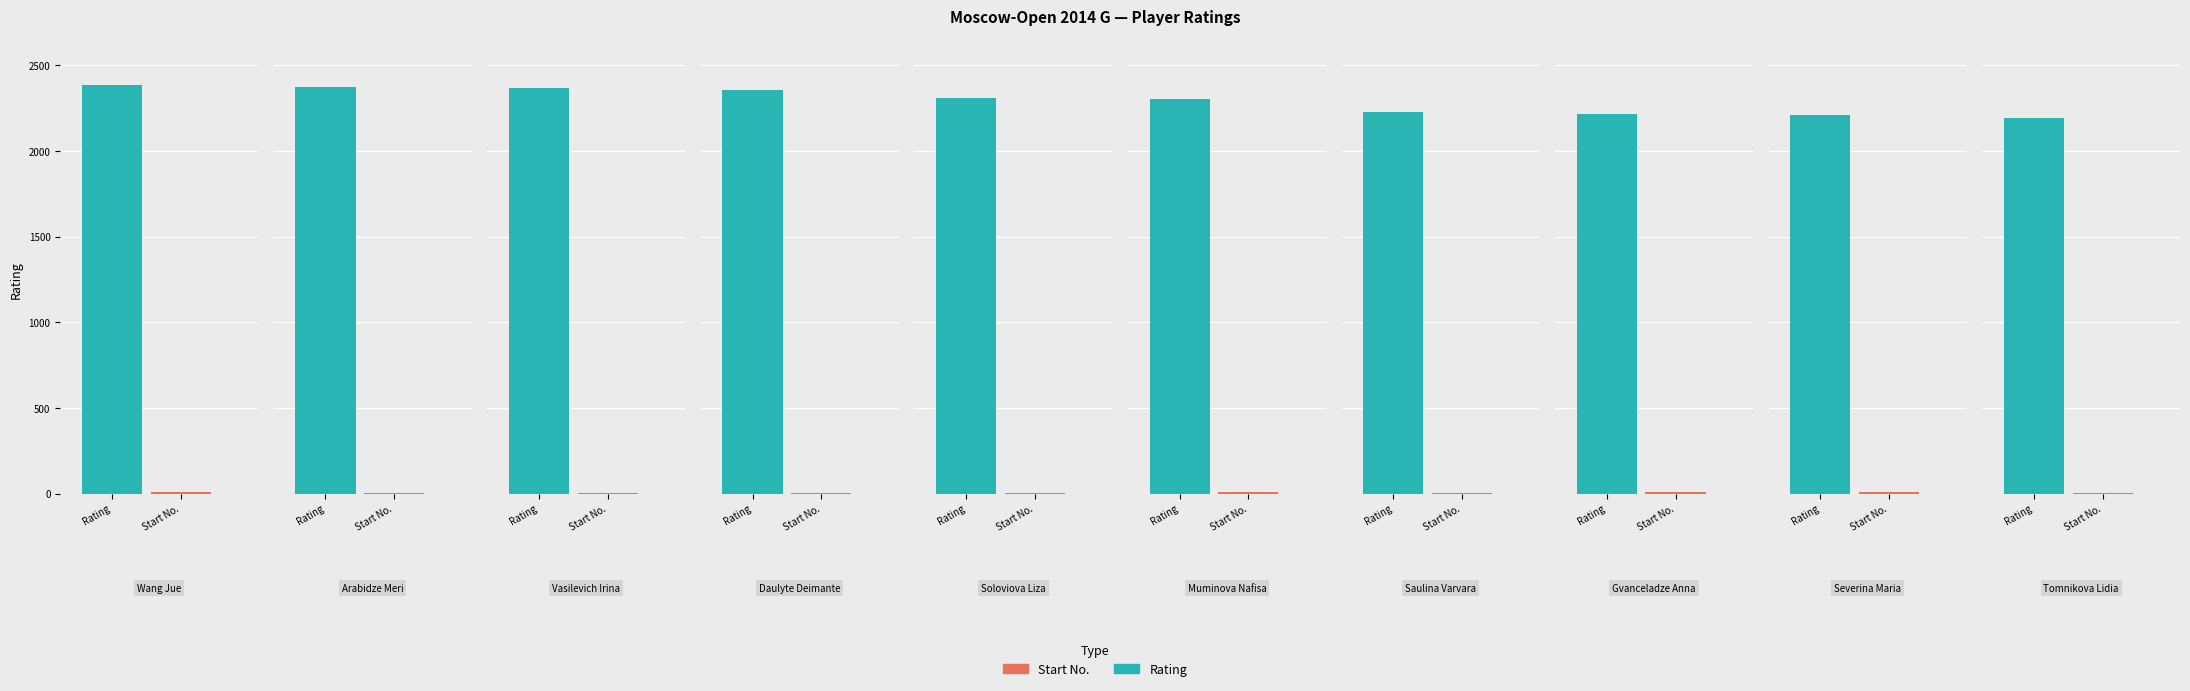

What is the difference between the Start No. values at Saulina Varvara and Vasilevich Irina?

2